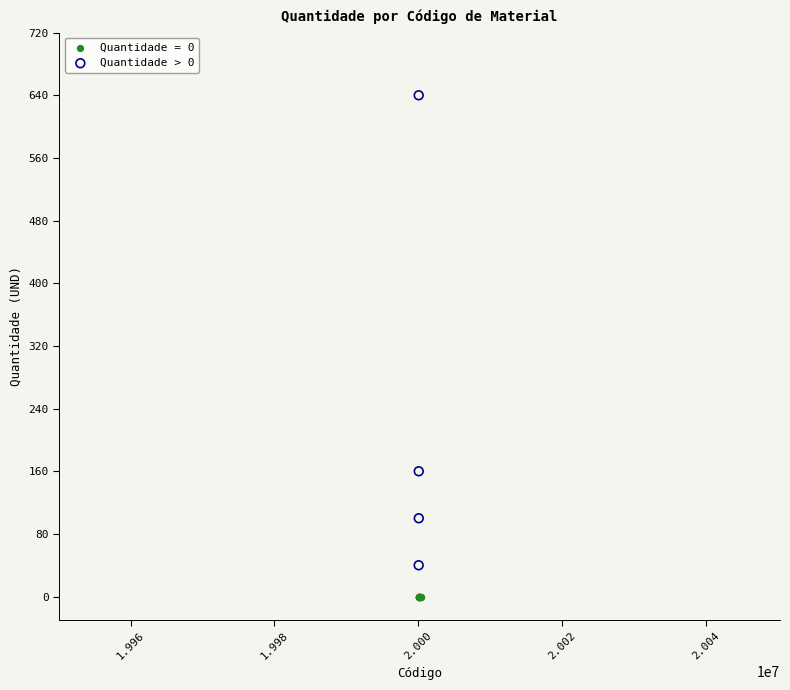

Which series contains the lowest Y value?

Quantidade = 0